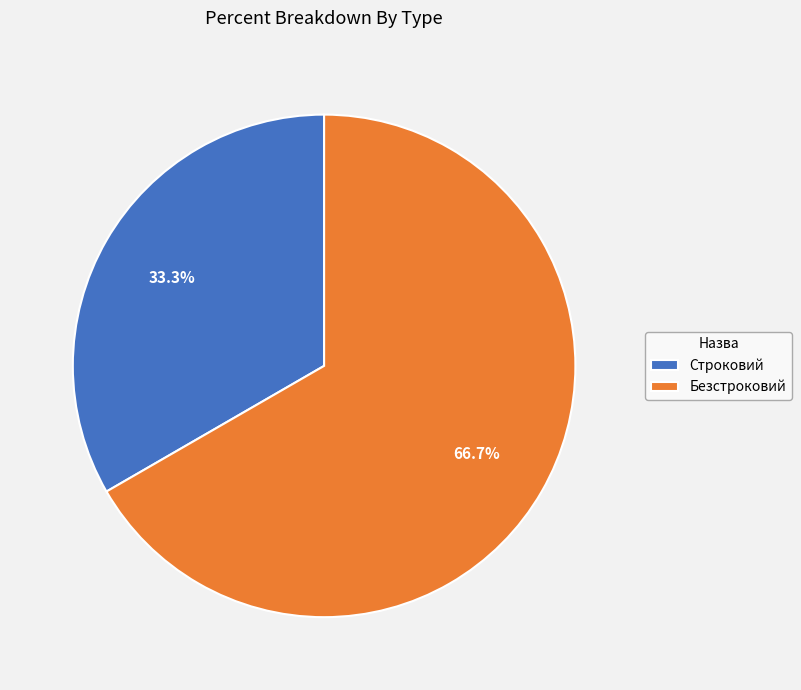

Between Безстроковий and Строковий, which is larger?

Безстроковий